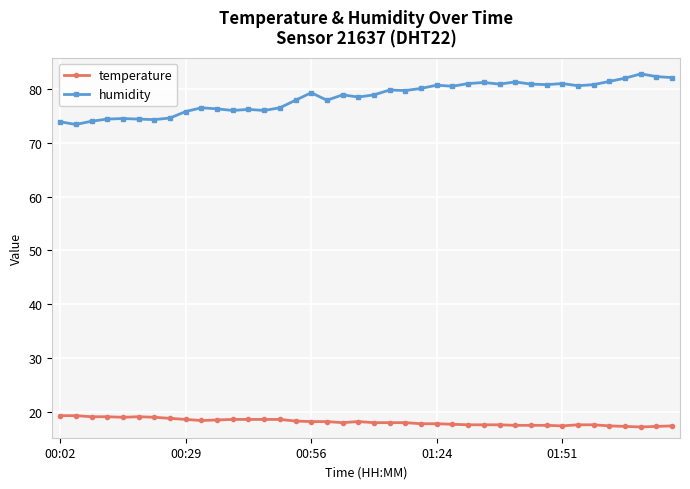

What is the highest value of the humidity series?

82.8